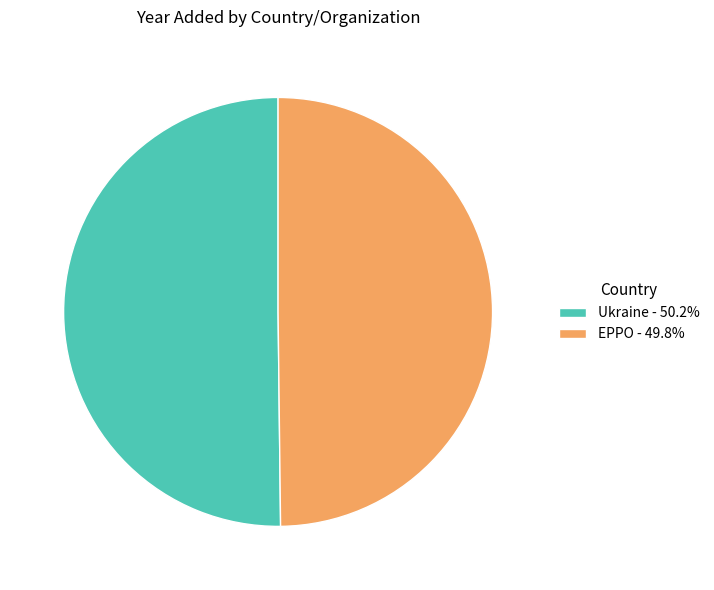

True or false: EPPO accounts for 50% of the total.

True